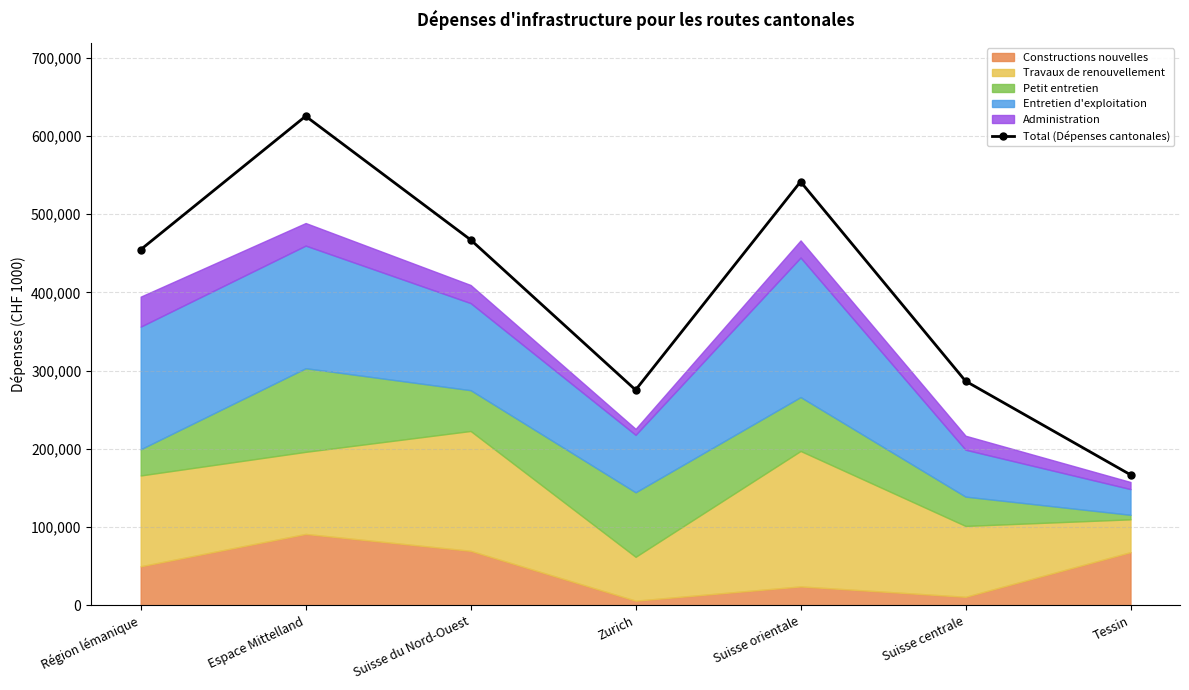

Between Tessin and Zurich, which is larger?

Zurich